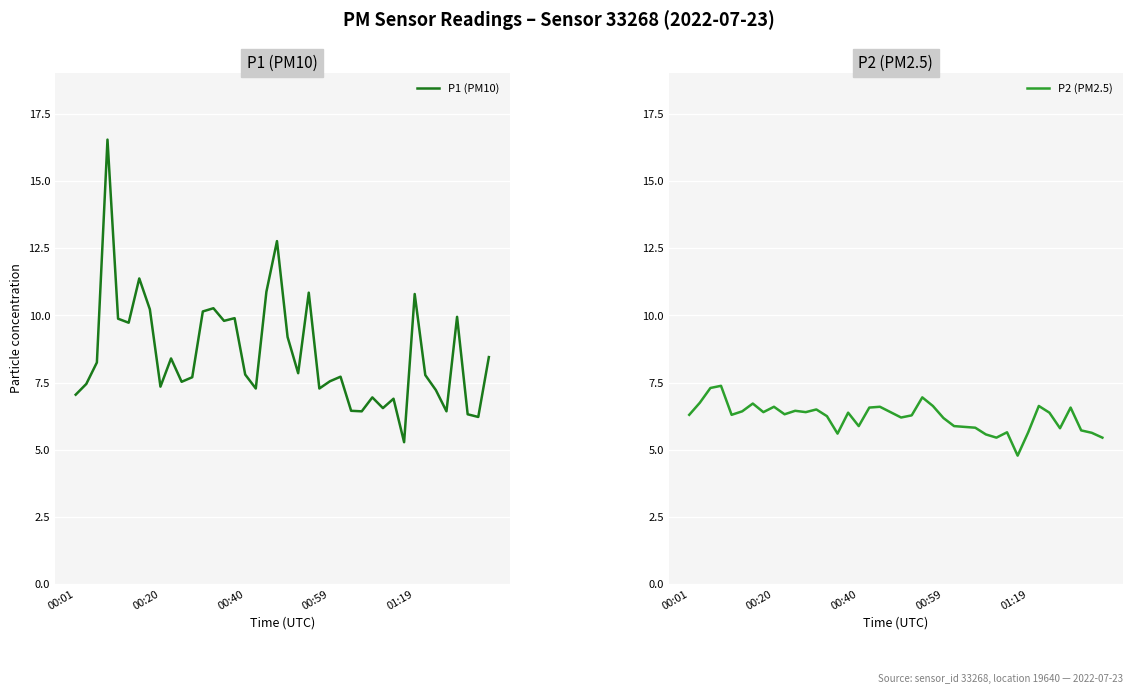

What is the difference between the maximum and minimum values in the P2 (PM2.5) series?

2.6